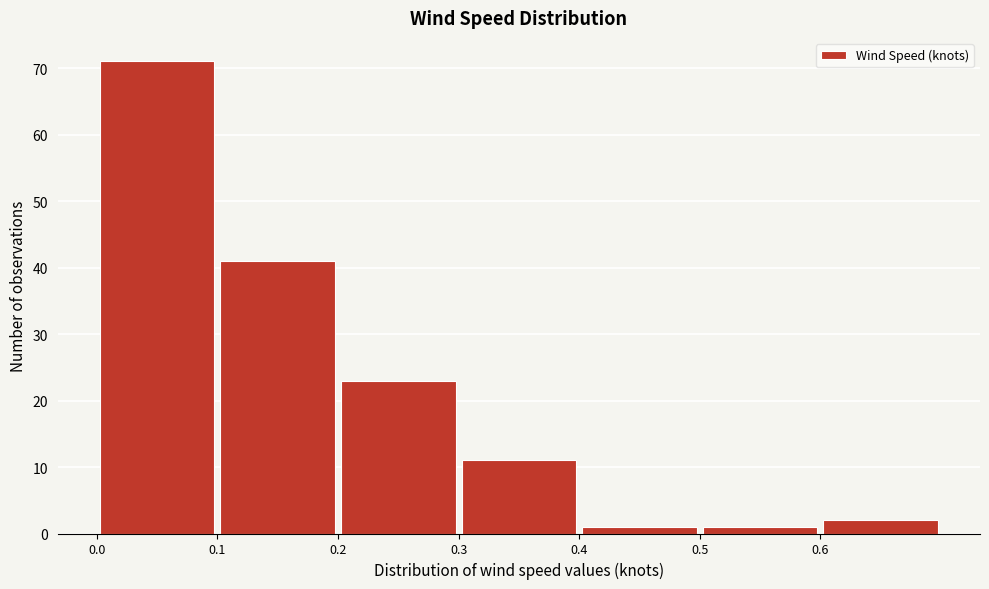

Reading left to right, list every bar in this chart as the range it spans on the x-axis followed by its height. The values are not printed on the chart, so give them approximately, as read against the axis.

0.0 to 0.1: 71
0.1 to 0.2: 41
0.2 to 0.3: 23
0.3 to 0.4: 11
0.4 to 0.5: 1
0.5 to 0.6: 1
0.6 to 0.7: 2